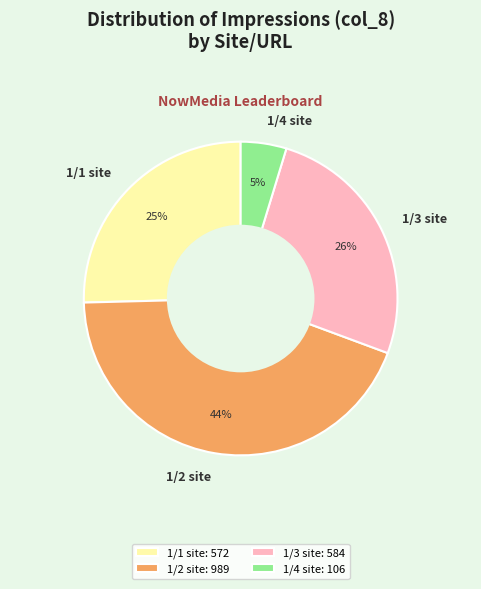

Do 1/1 site and 1/4 site together represent more than half of the pie?

No